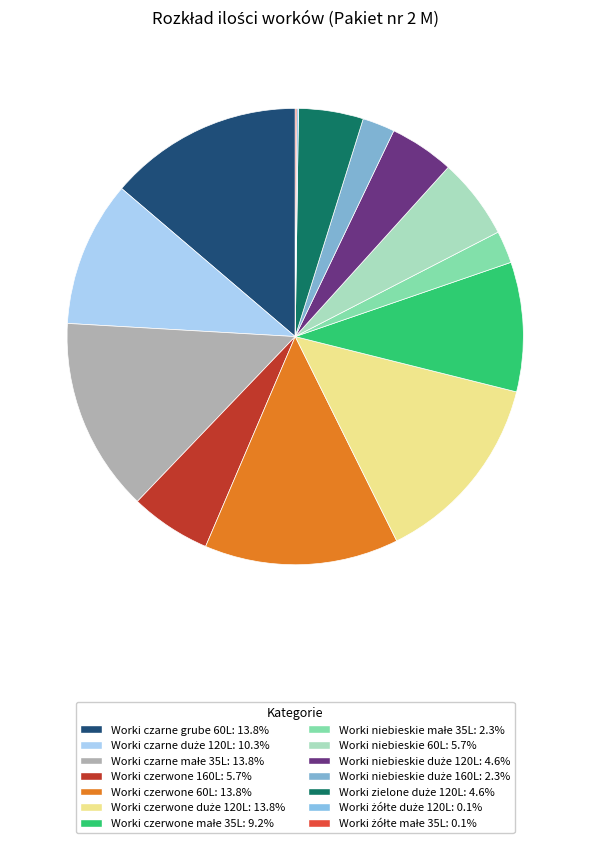

What percentage is the Worki czarne grube 60L slice, to the nearest percent?

14%